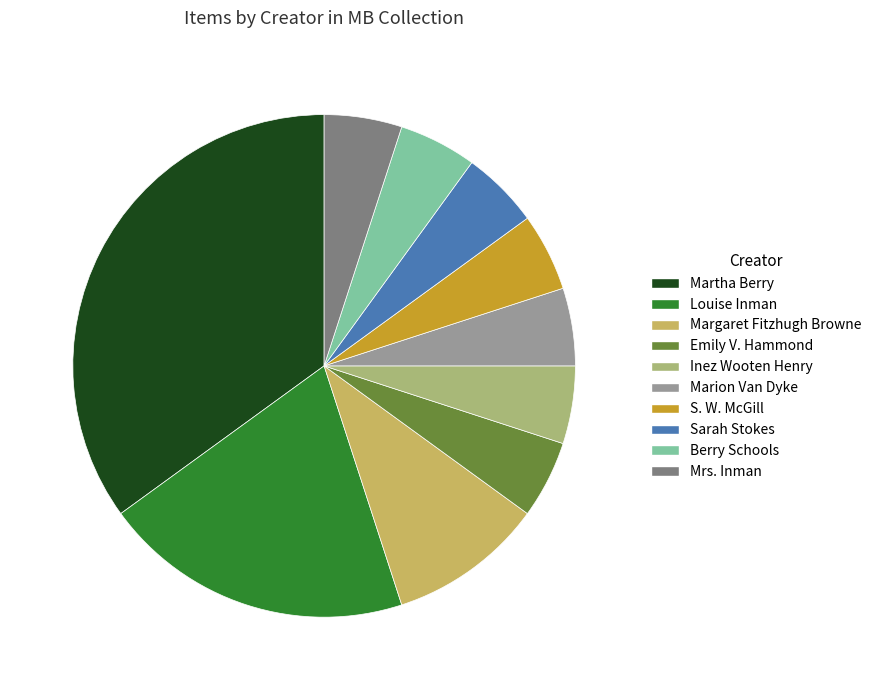

Is it true that Louise Inman is 20% of the pie?

True